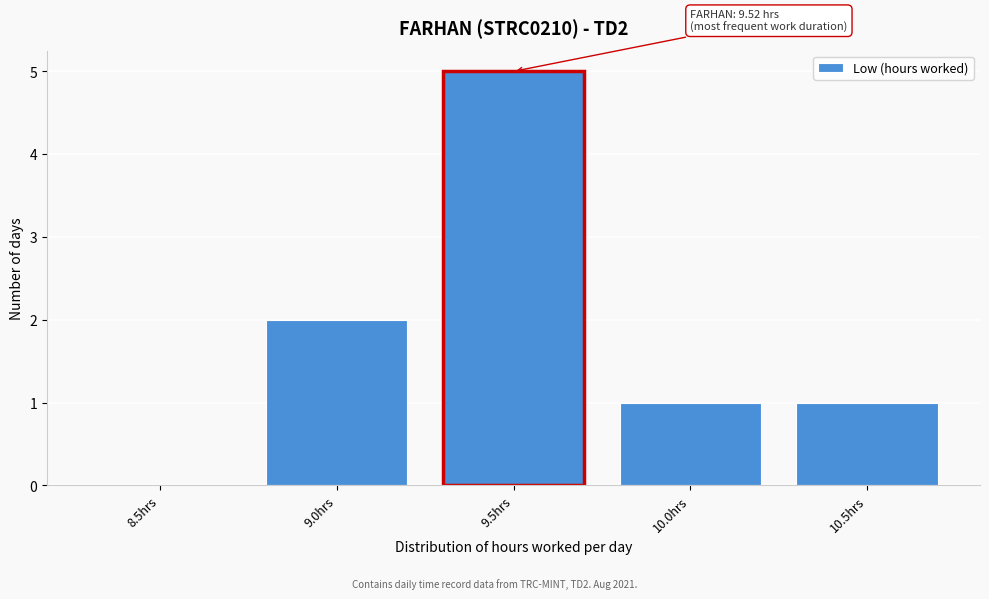

Reading left to right, list all the values displayed in this chart.

8.5hrs=0	9.0hrs=2	9.5hrs=5	10.0hrs=1	10.5hrs=1